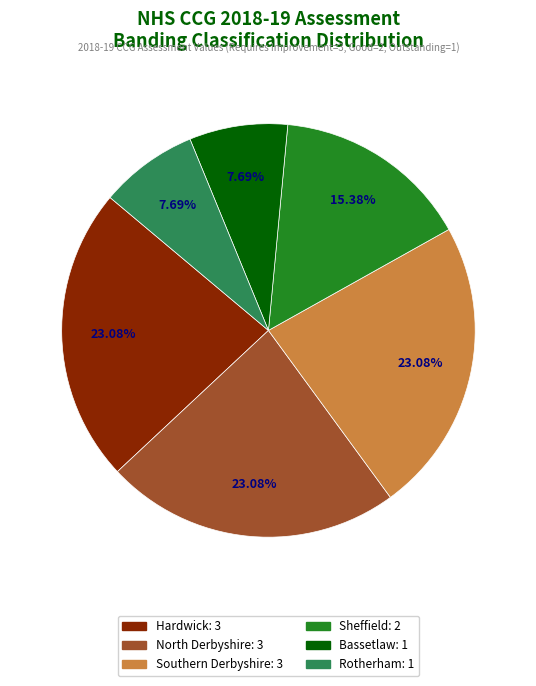

Is there a majority slice in this chart?

No